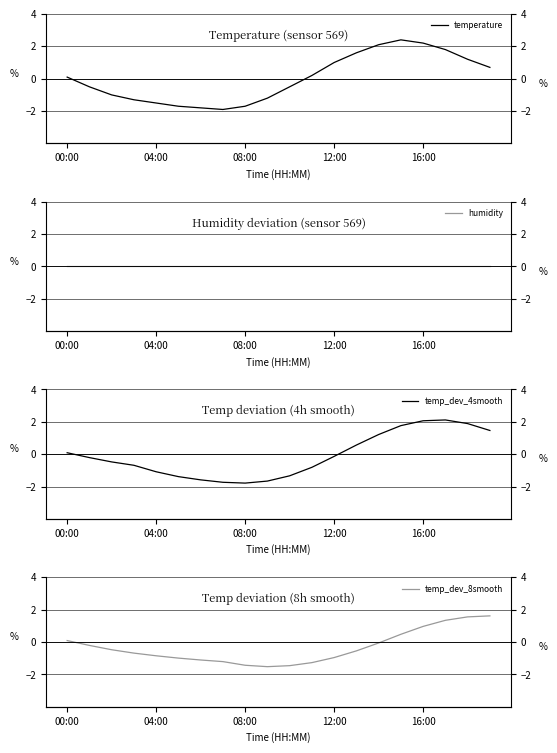

What is the label of the 12th point from the right?

08:00